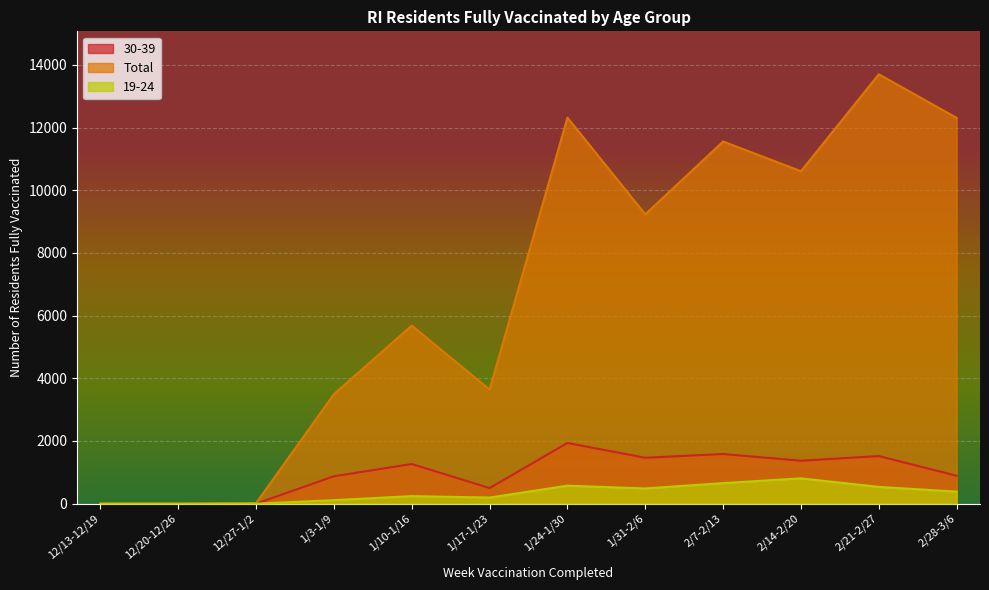

The value of Total at 2/28-3/6 is 16010. True or false?

False